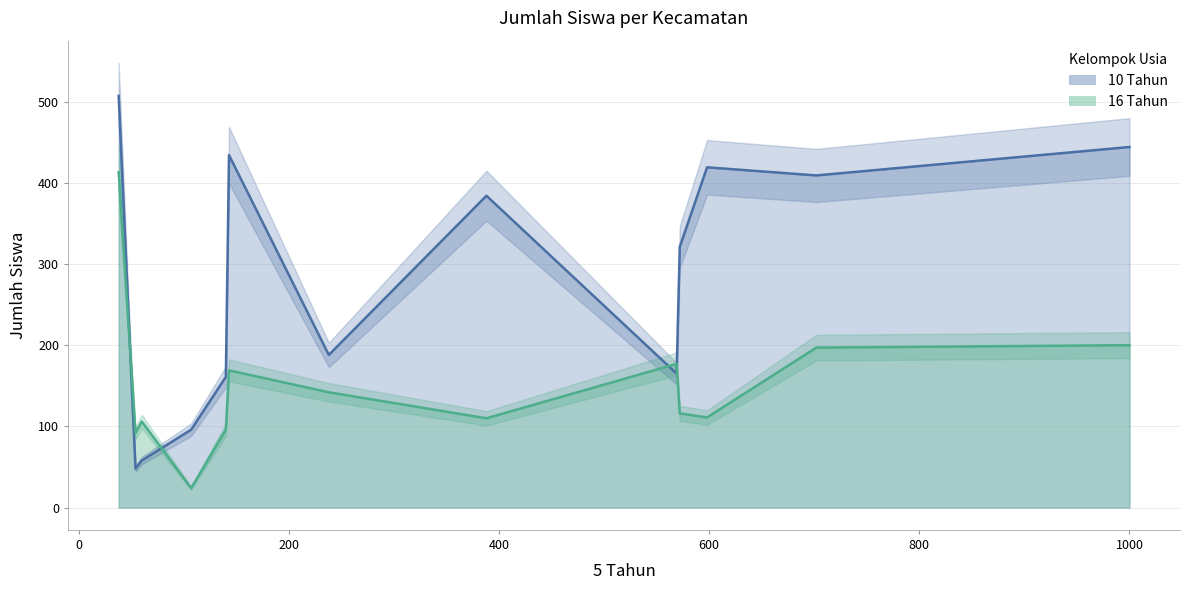

Which series has the largest range (max minus min)?

10 Tahun